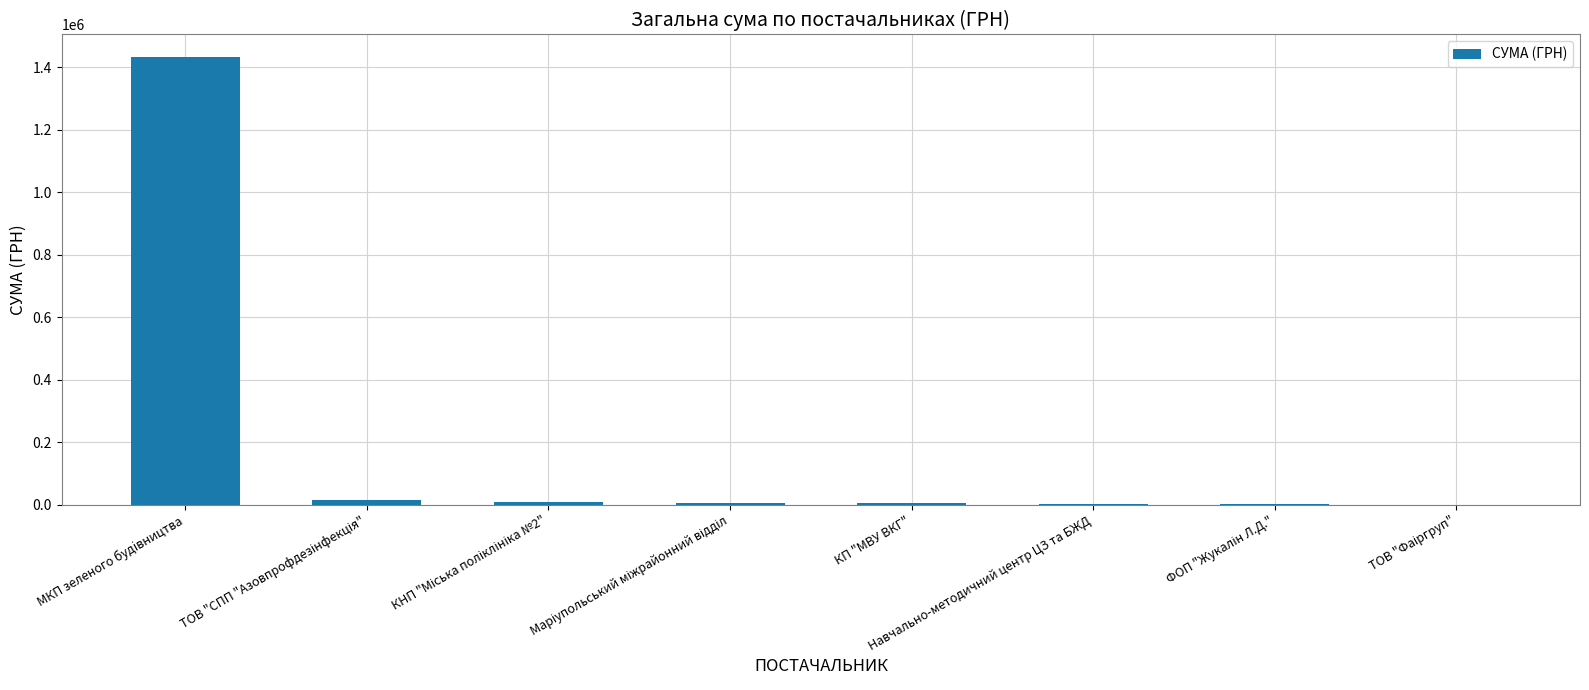

Which label corresponds to the largest value in the chart?

МКП зеленого будiвництва